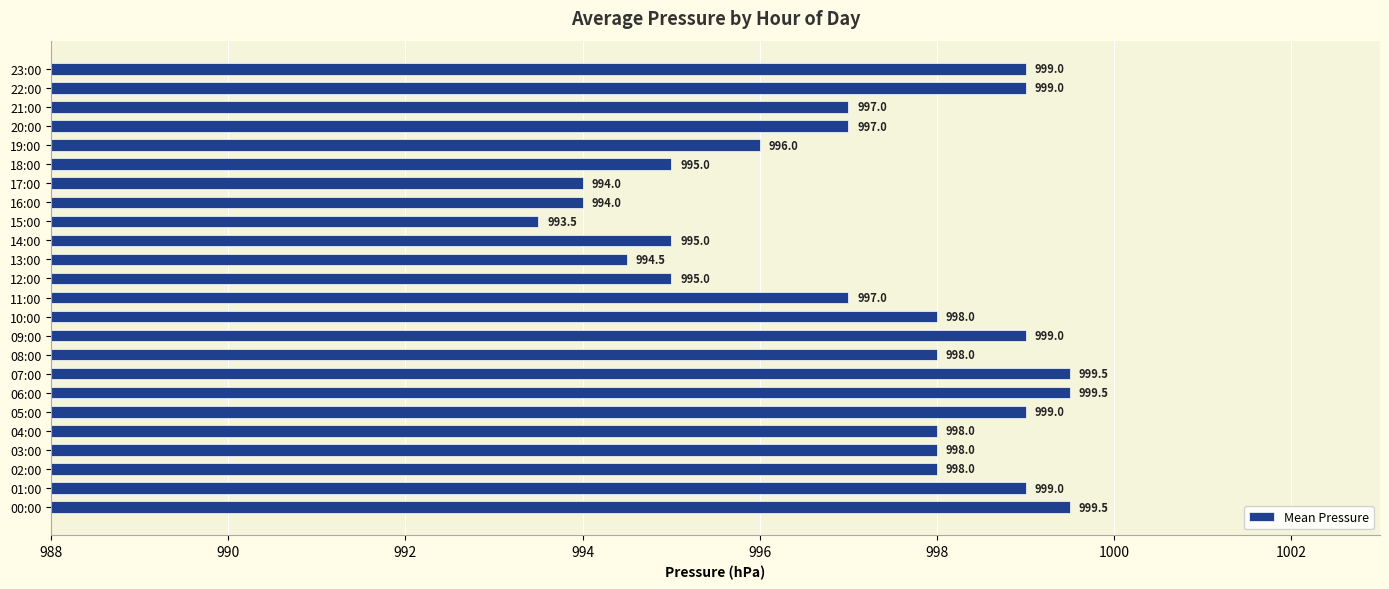

What is the approximate value at 02:00?

998.0